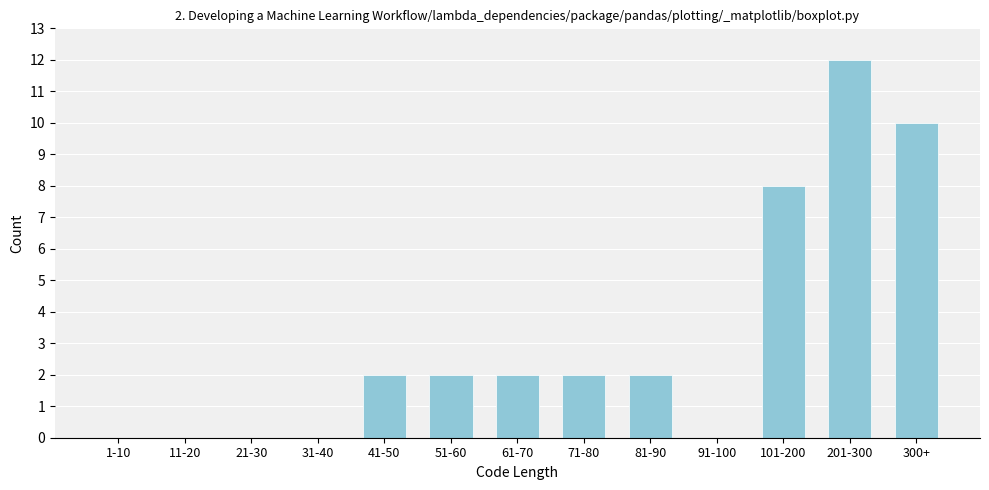

Reading right to left, extract all data points from this chart.

300+=10	201-300=12	101-200=8	91-100=0	81-90=2	71-80=2	61-70=2	51-60=2	41-50=2	31-40=0	21-30=0	11-20=0	1-10=0